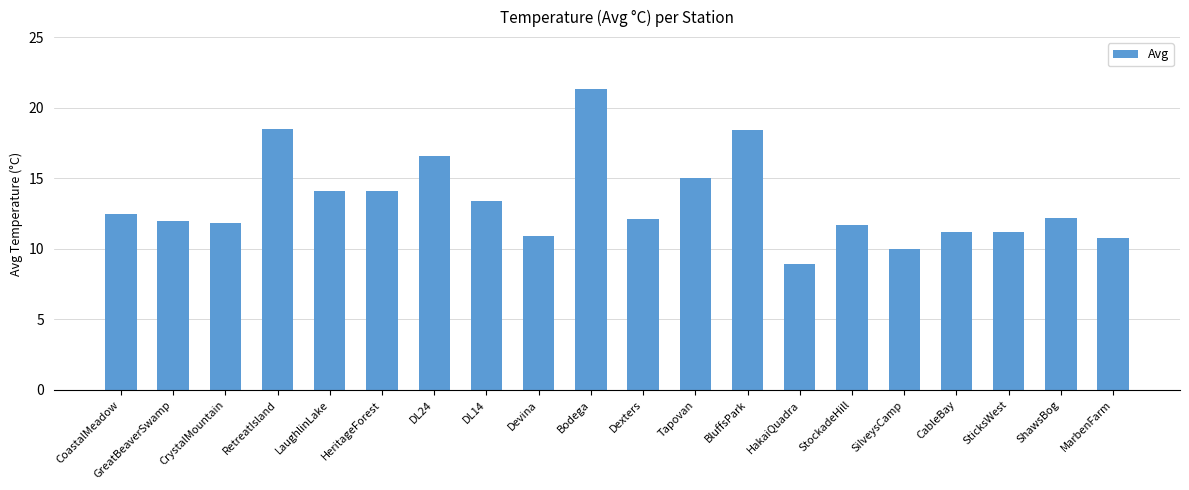

The value at CrystalMountain is 7.9. True or false?

False